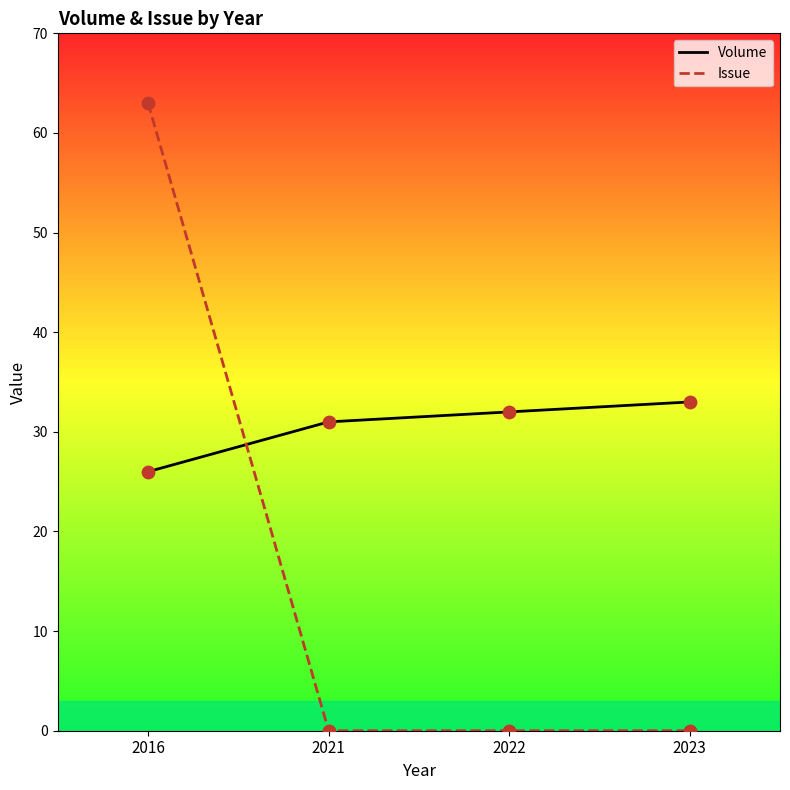

Which series reaches the minimum Y coordinate?

Issue